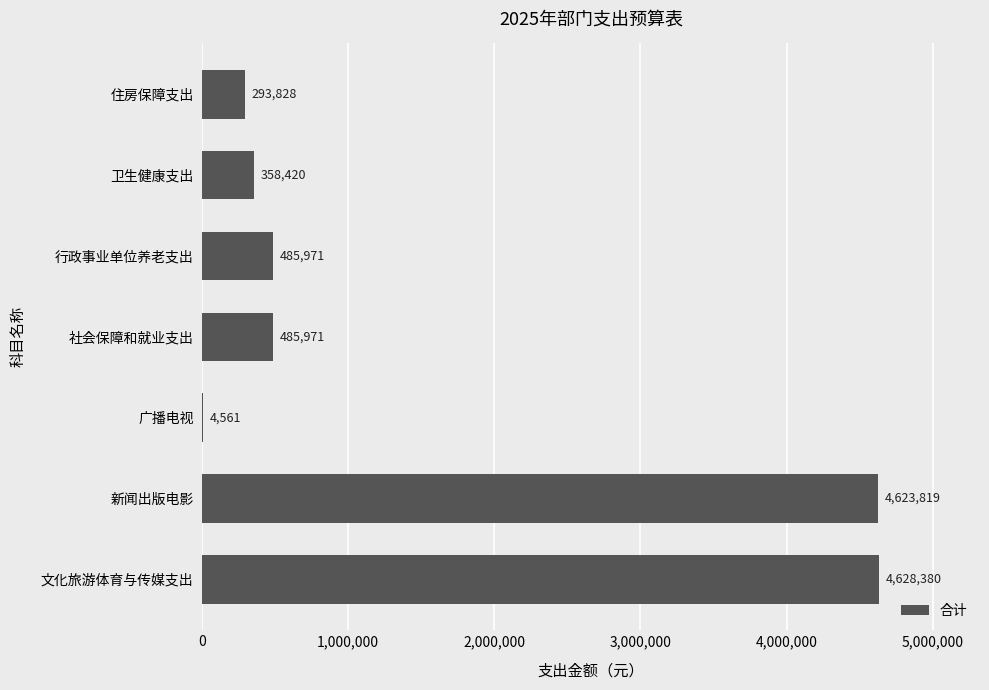

Is it true that the value at 文化旅游体育与传媒支出 is 4628380.0?

True